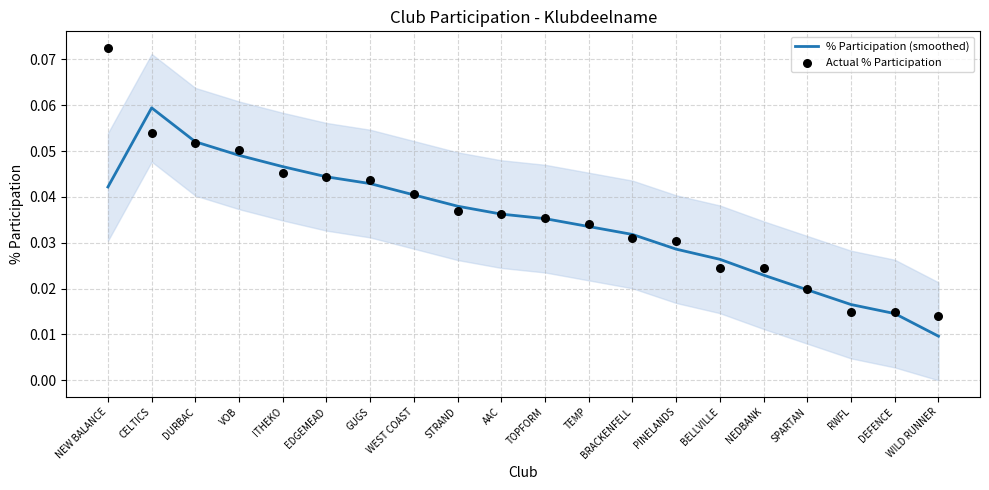

Which series reaches the maximum Y coordinate?

Actual % Participation